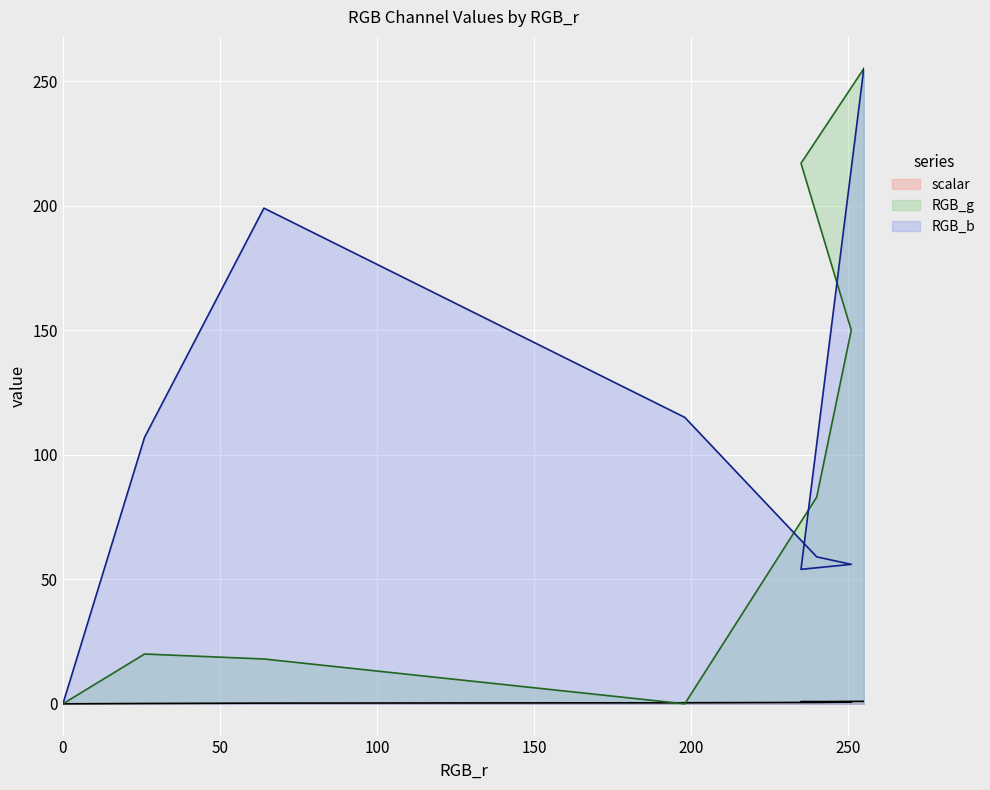

Is the value of scalar at 255 greater than the value of RGB_g at 235?

No